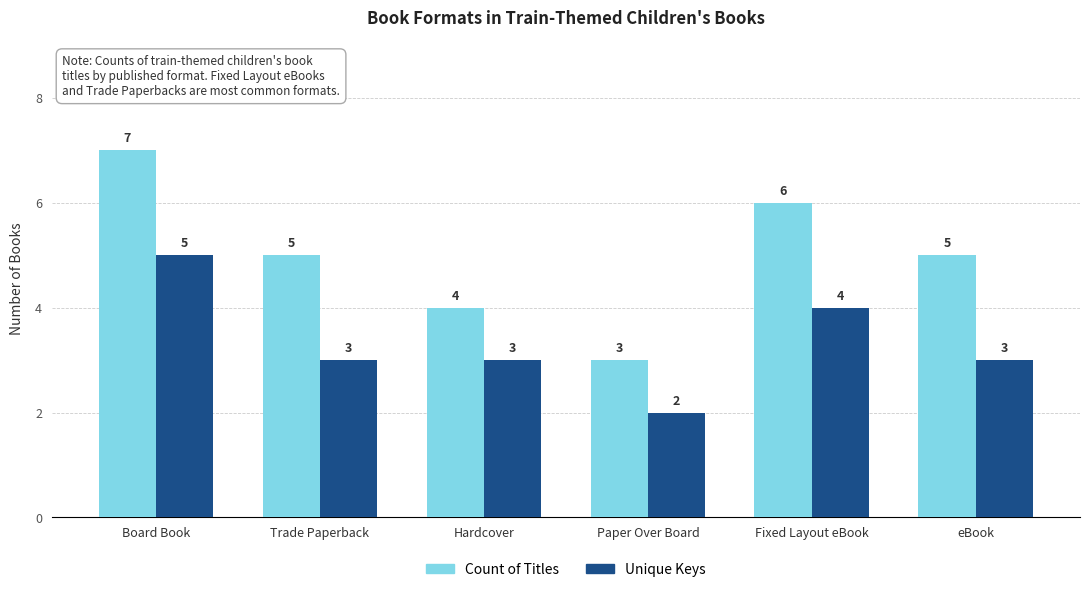

At which label does Unique Keys first exceed 3?

Board Book